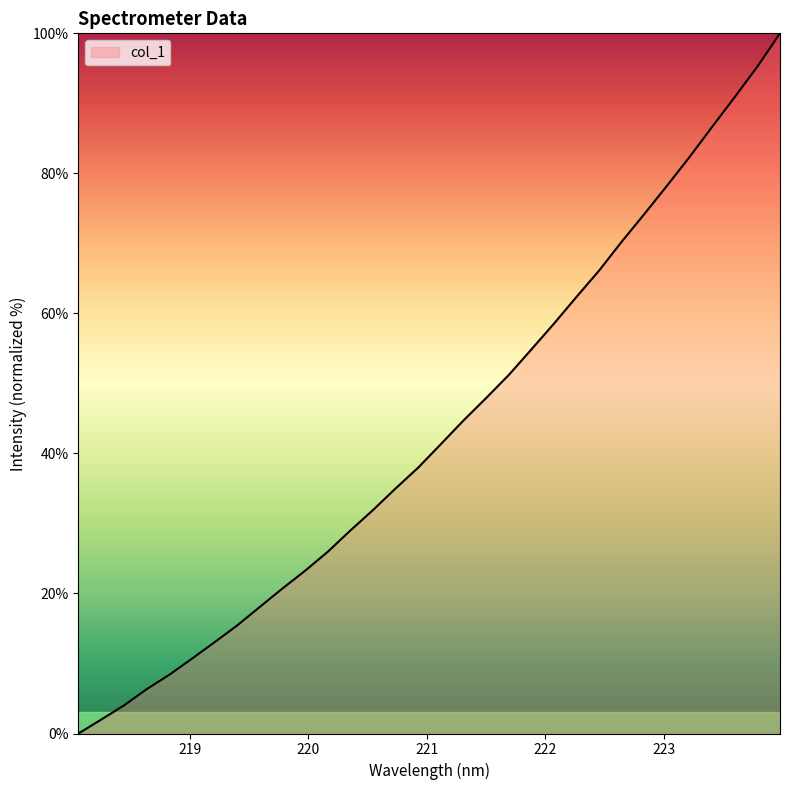

What is the greatest value displayed?

100.0